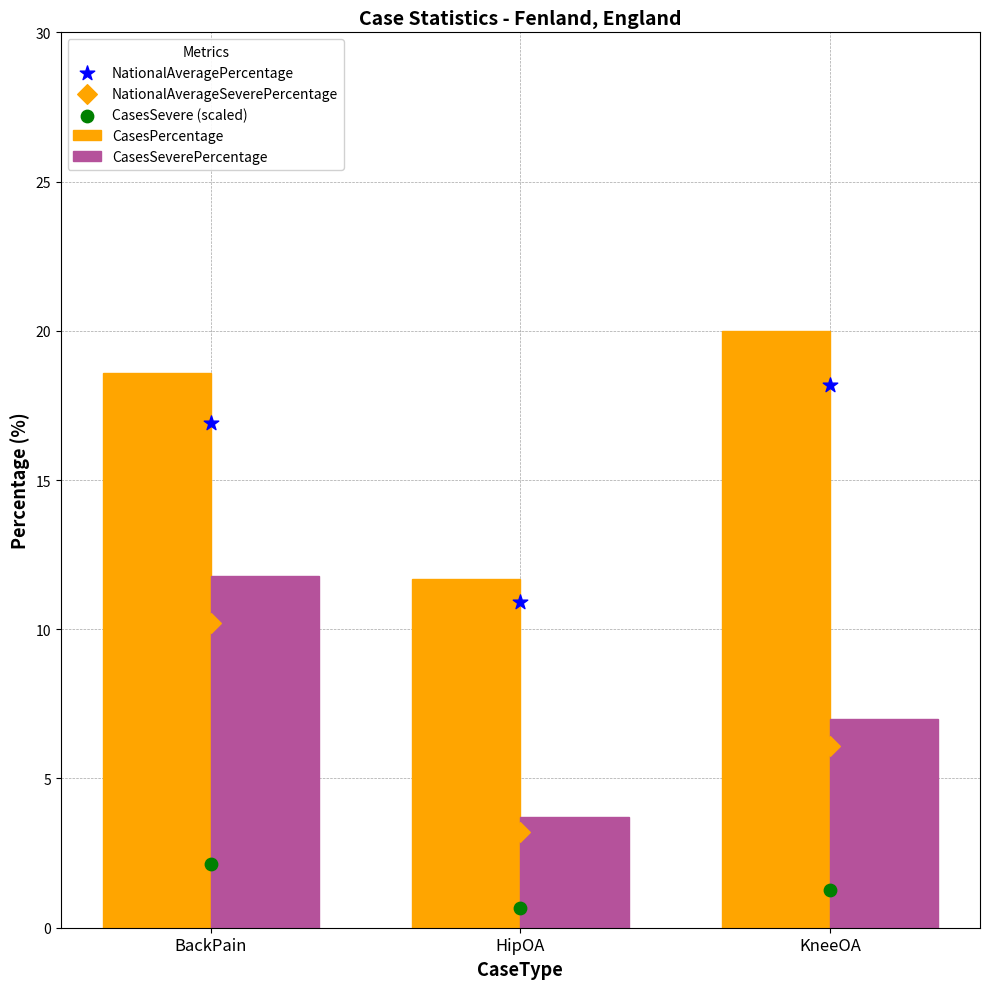

What is the total value across all series at KneeOA?

27.0